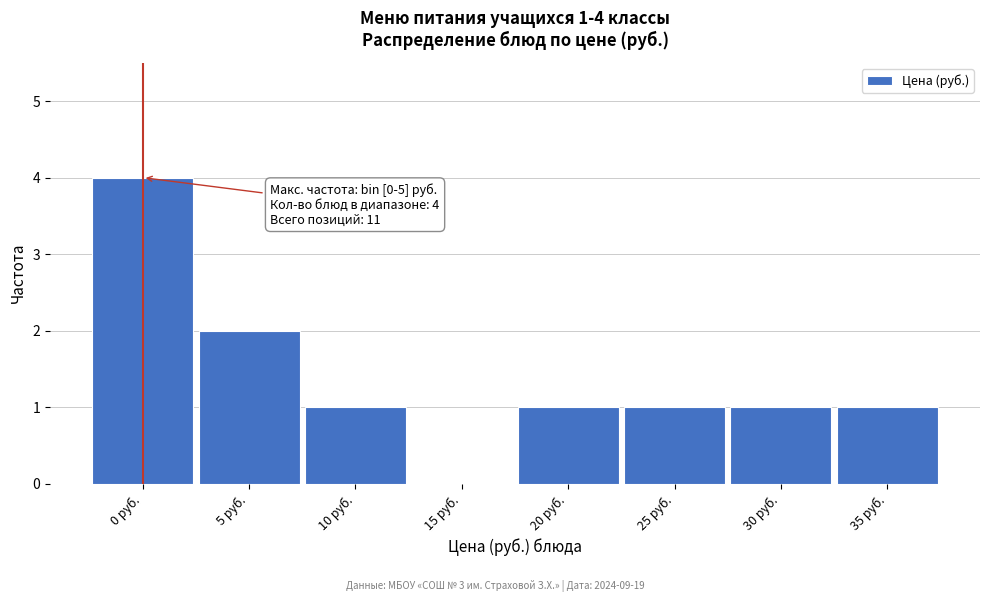

Reading left to right, extract all data points from this chart.

0 руб.=4	5 руб.=2	10 руб.=1	15 руб.=0	20 руб.=1	25 руб.=1	30 руб.=1	35 руб.=1